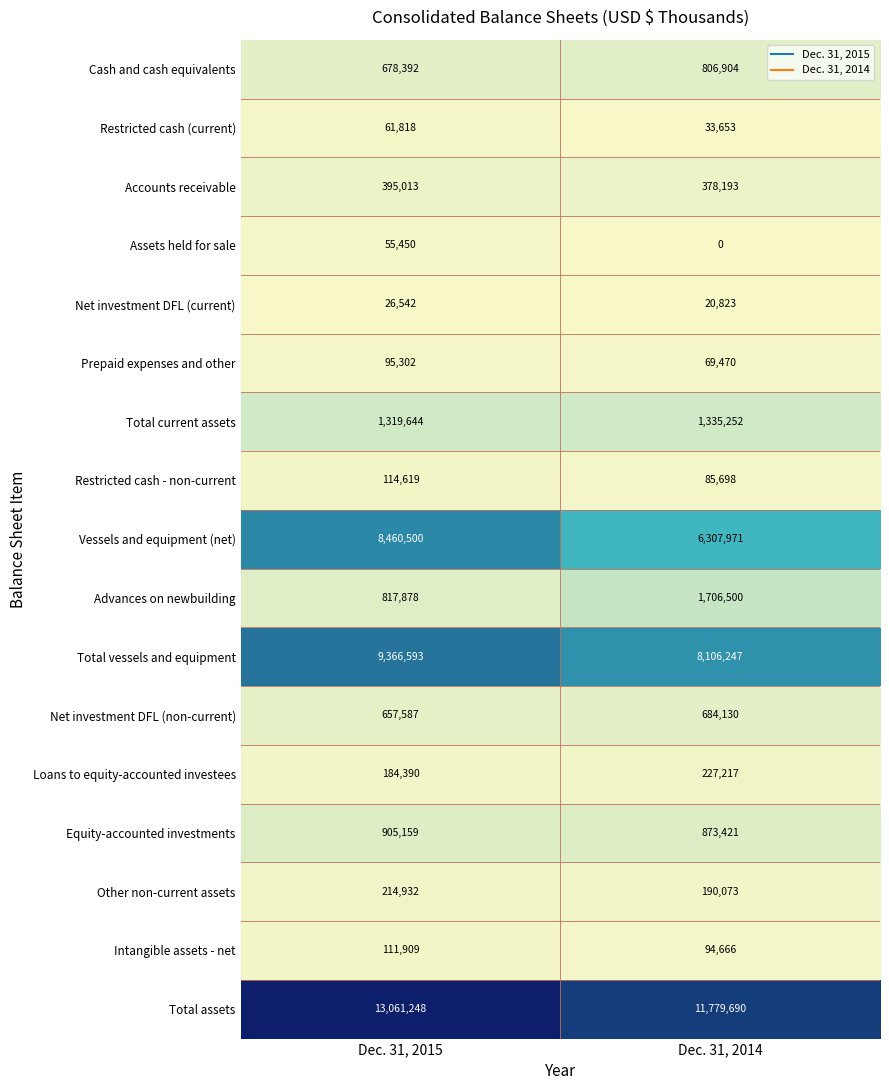

What is the total value across all series at Dec. 31, 2015?

36526976